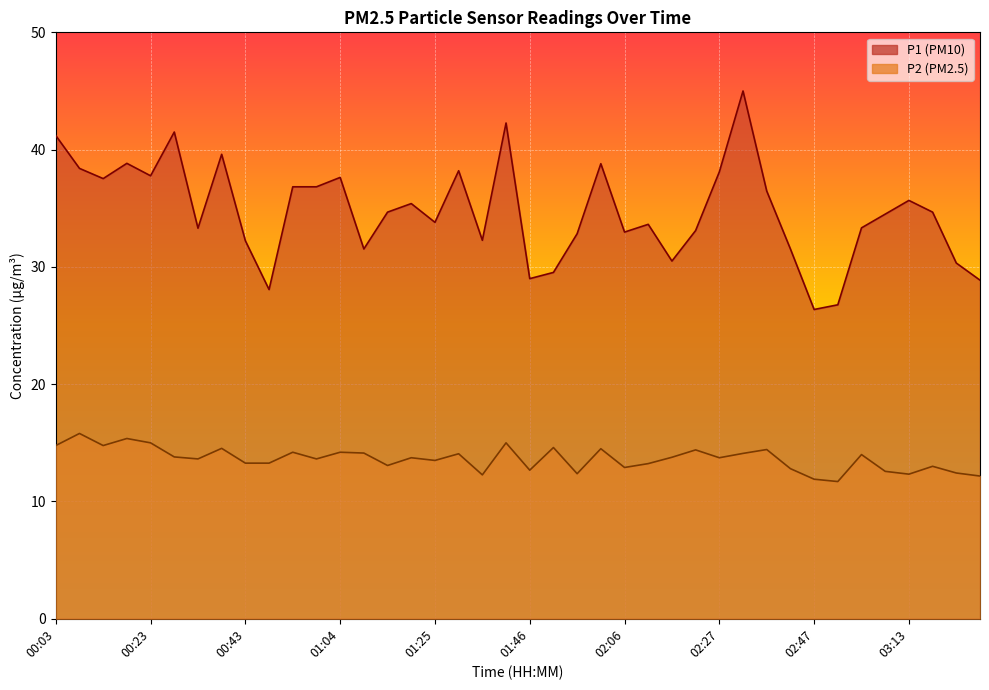

Reading left to right, transcribe all the data shown in this chart.

P1: 41.2	38.4	37.5	38.8	37.8	41.5	33.3	39.6	32.2	28.1	36.8	36.8	37.6	31.5	34.7	35.4	33.8	38.2	32.3	42.3	29.0	29.5	32.8	38.8	33.0	33.6	30.5	33.1	38.1	45.0	36.5	31.5	26.4	26.8	33.3	34.5	35.7	34.7	30.3	28.9
P2: 14.8	15.8	14.8	15.4	15.0	13.8	13.6	14.5	13.3	13.3	14.2	13.6	14.2	14.1	13.1	13.7	13.5	14.1	12.3	15.0	12.7	14.6	12.4	14.5	12.9	13.2	13.8	14.4	13.7	14.1	14.4	12.8	11.9	11.7	14.0	12.6	12.3	13.0	12.4	12.2